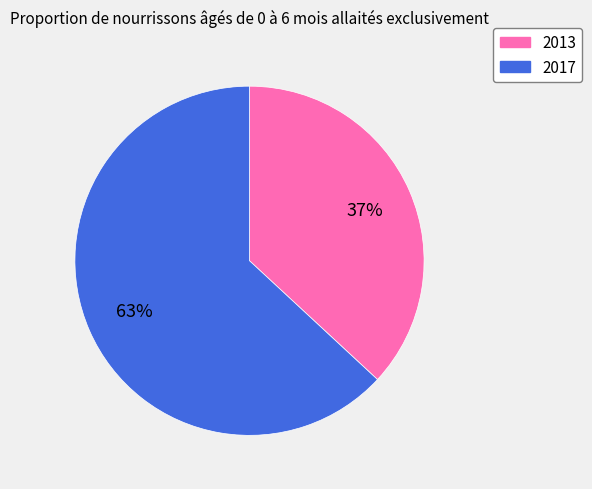

Is it true that 2013 is 26% of the pie?

False